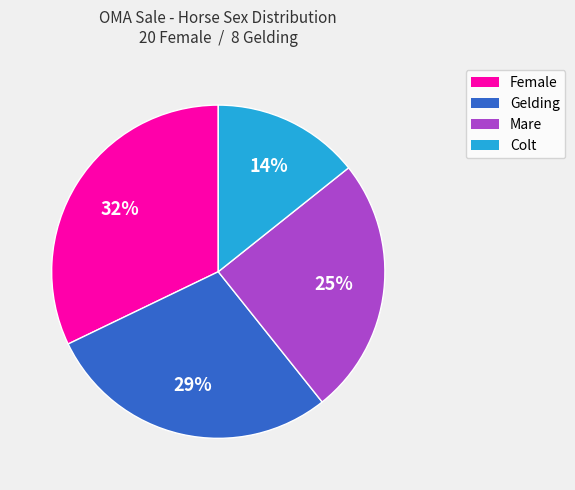

Is there a majority slice in this chart?

No